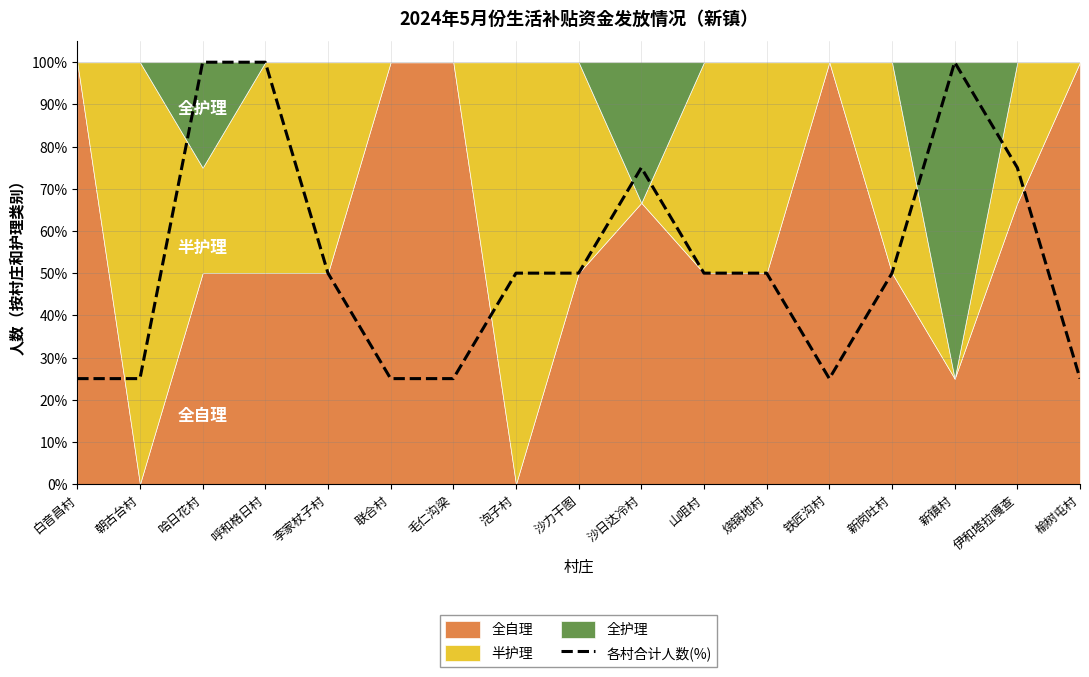

What is the minimum value shown in the chart?

25